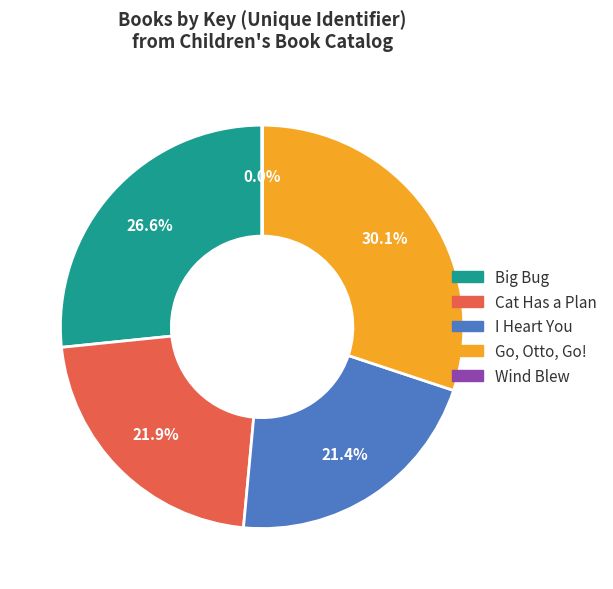

The I Heart You slice represents 21% of the pie. True or false?

True